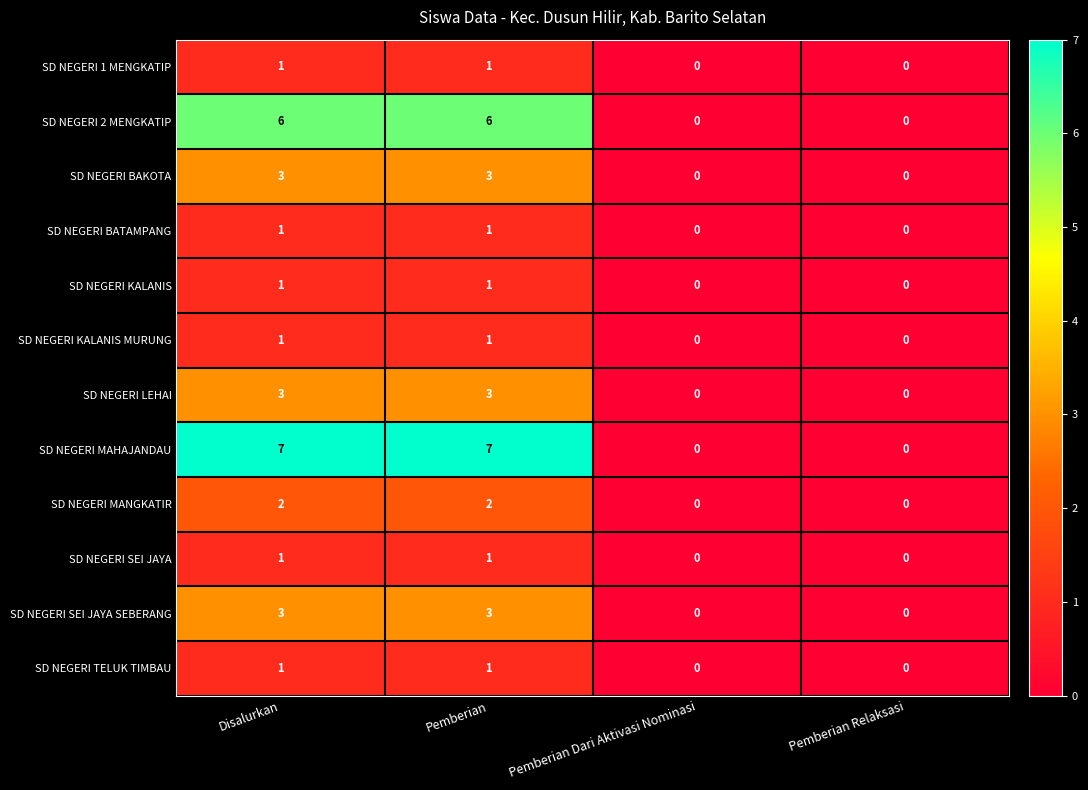

Count the number of data series in this chart.

12